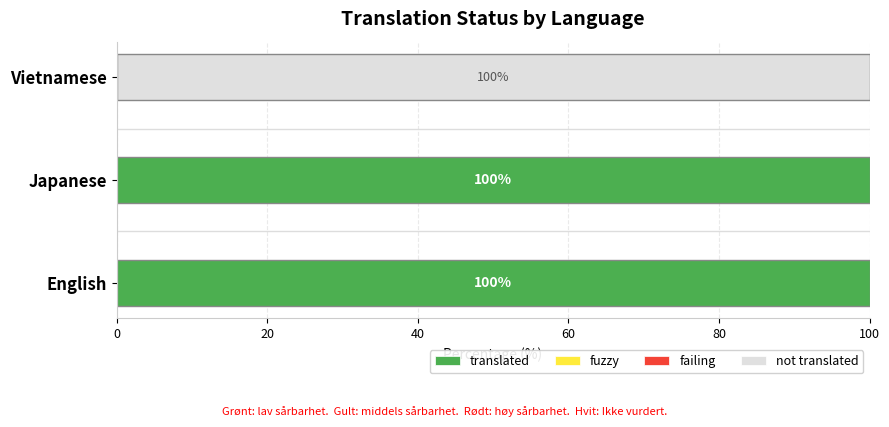

Between 20 and 40, which series saw the biggest shift?

translated